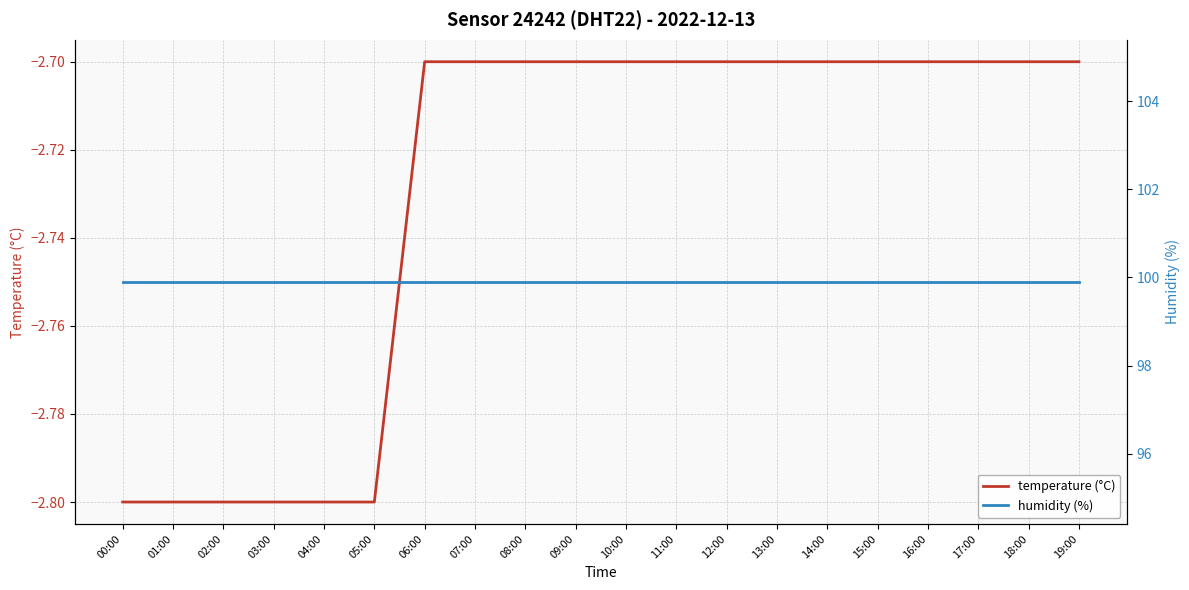

The humidity (%) series shows 170.7 at 01:00. True or false?

False